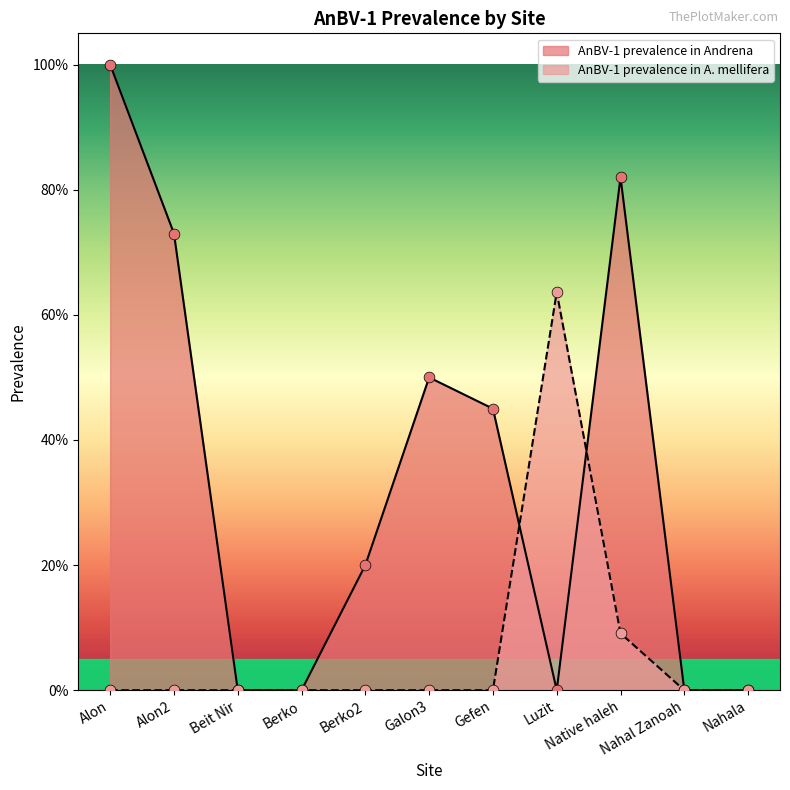

Which series reaches the minimum Y coordinate?

AnBV-1 prevalence in Andrena